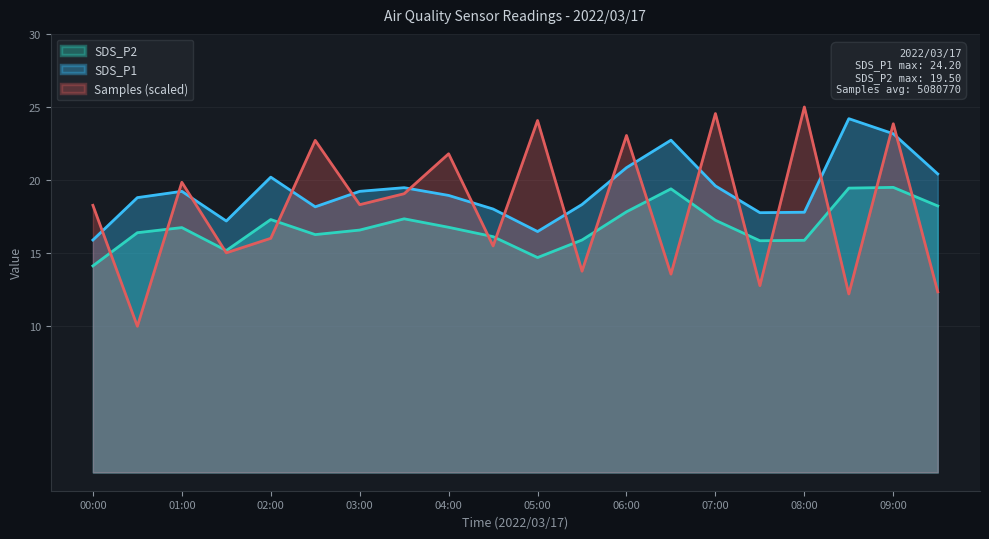

Which series has the largest total across all categories?

SDS_P1